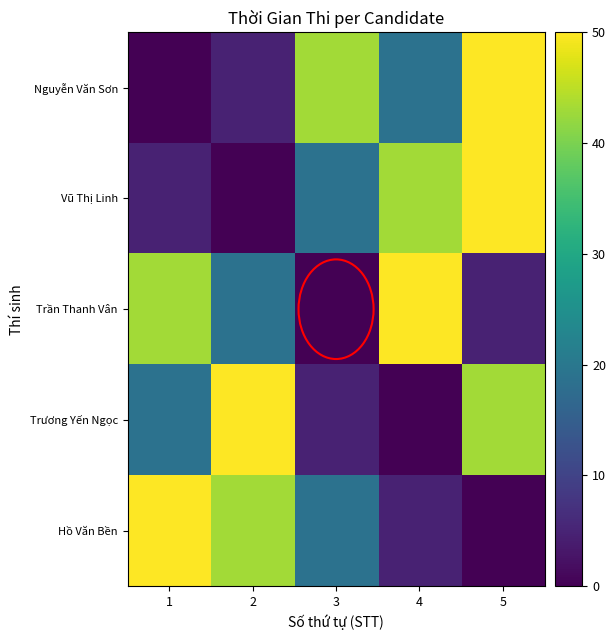

Reading left to right, transcribe all the data shown in this chart.

Nguyễn Văn Sơn: 1=0.0	2=4.8	3=43.0	4=18.9	5=50.0
Vũ Thị Linh: 1=4.8	2=0.0	3=18.9	4=43.0	5=50.0
Trần Thanh Vân: 1=43.0	2=18.9	3=0.0	4=50.0	5=4.8
Trương Yến Ngọc: 1=18.9	2=50.0	3=4.8	4=0.0	5=43.0
Hồ Văn Bền: 1=50.0	2=43.0	3=18.9	4=4.8	5=0.0